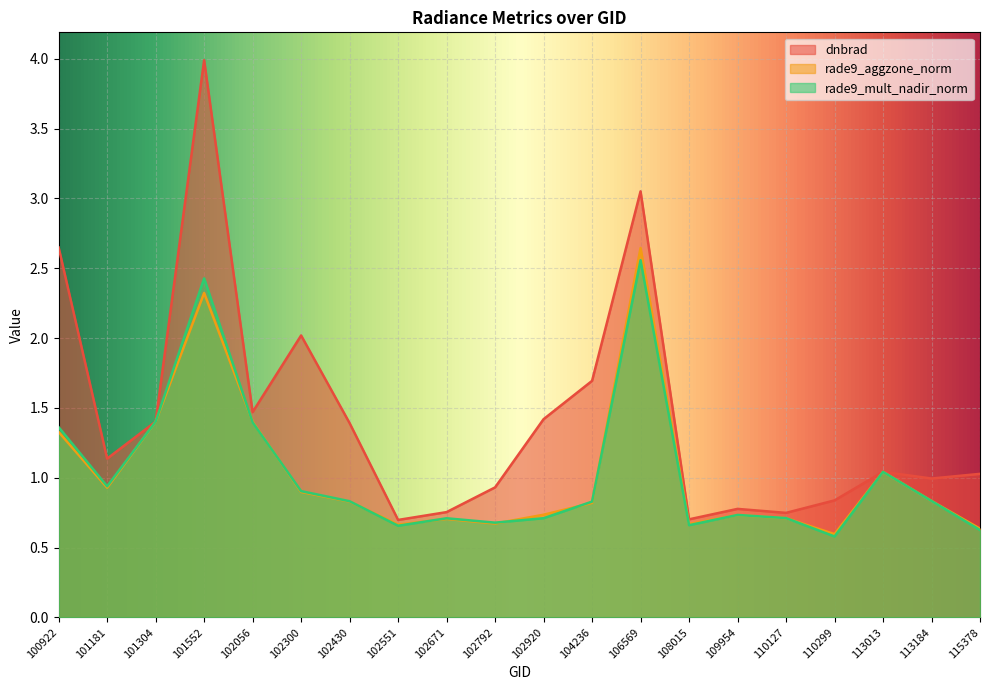

What is the difference between the rade9_mult_nadir_norm values at 101552 and 110299?

1.8